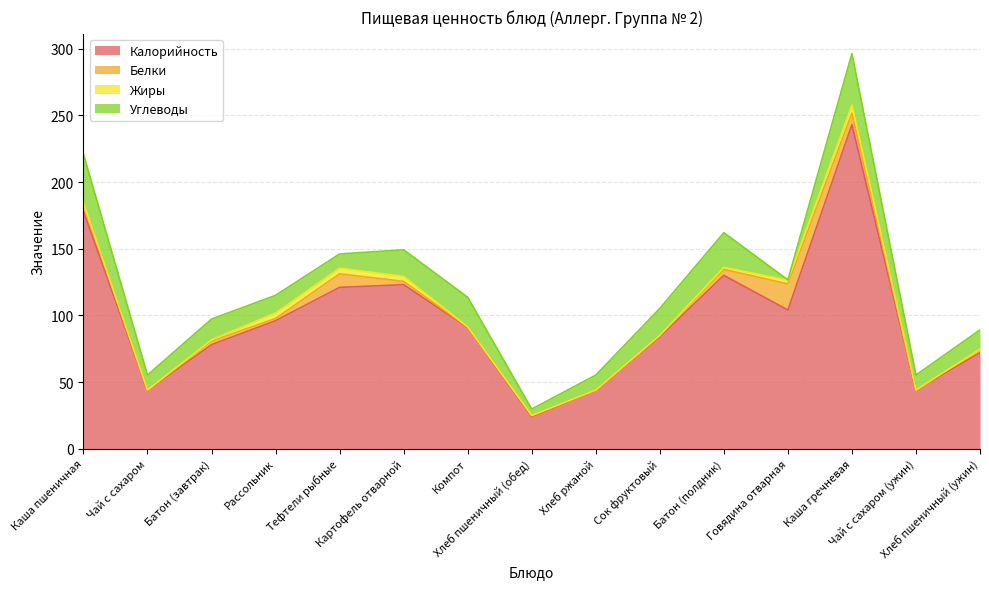

What position from the right is Тефтели рыбные?

11